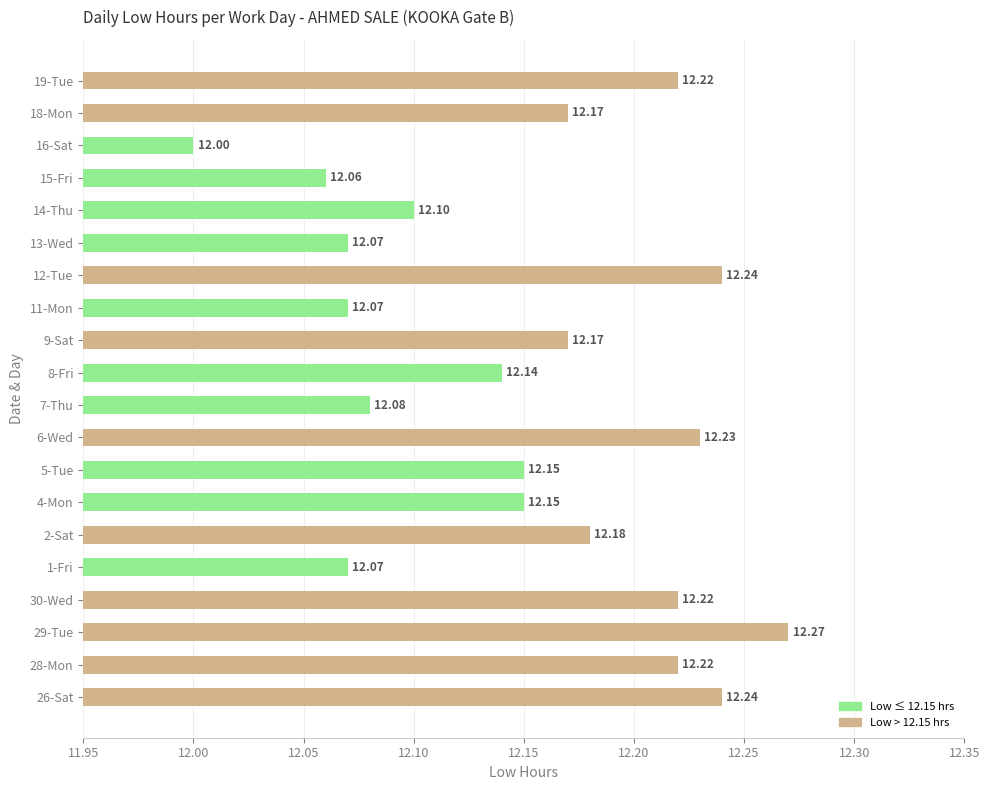

What is the average value?

12.2